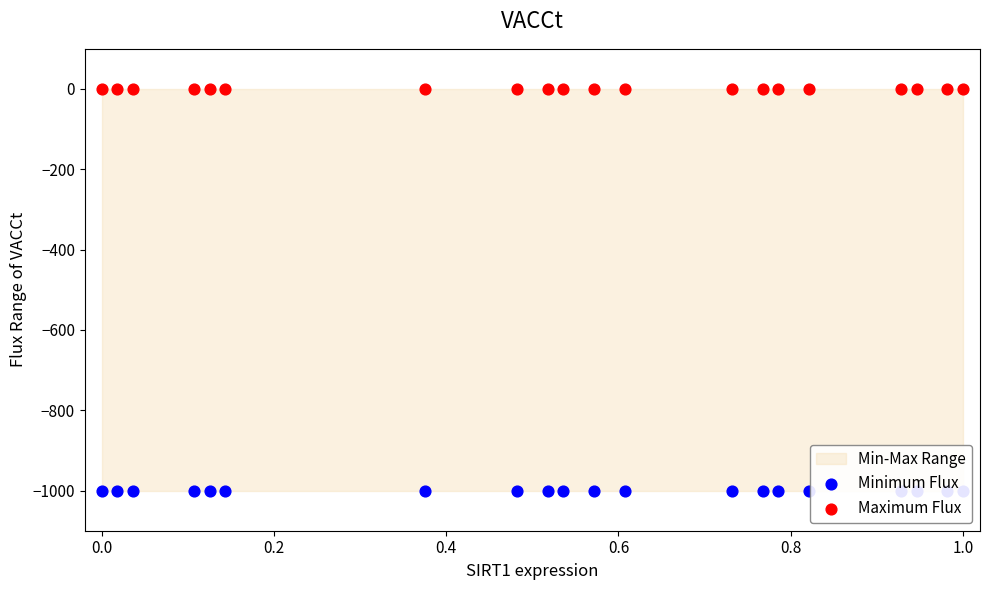

Which series has the largest total across all categories?

Maximum Flux